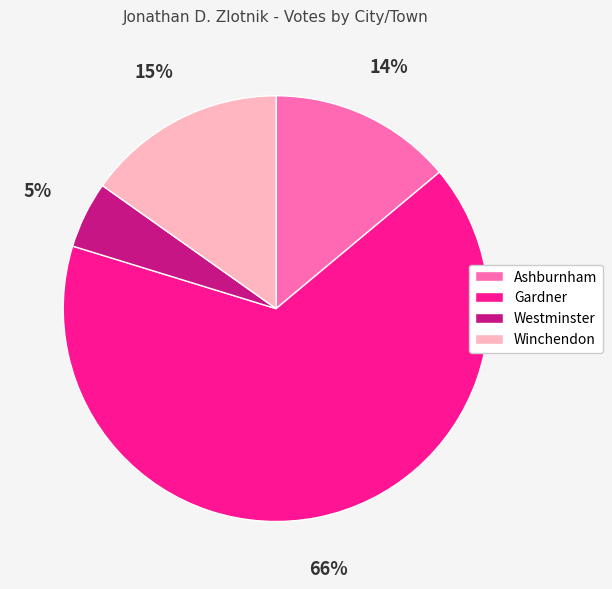

To the nearest percent, what percentage of the pie is Ashburnham?

14%